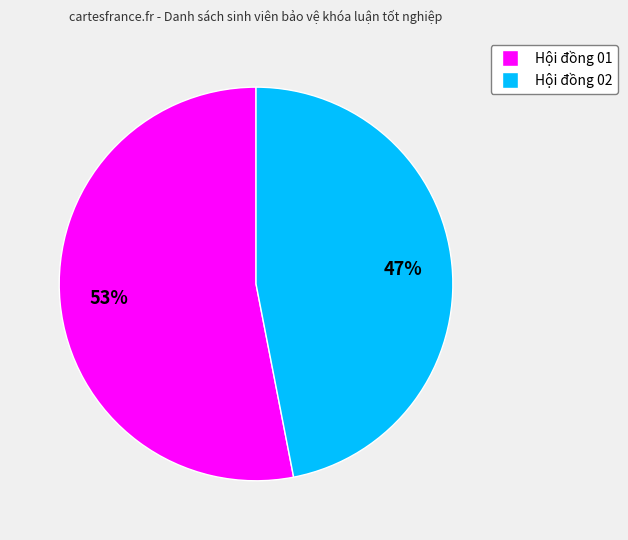

To the nearest percent, what is the average slice percentage?

50%